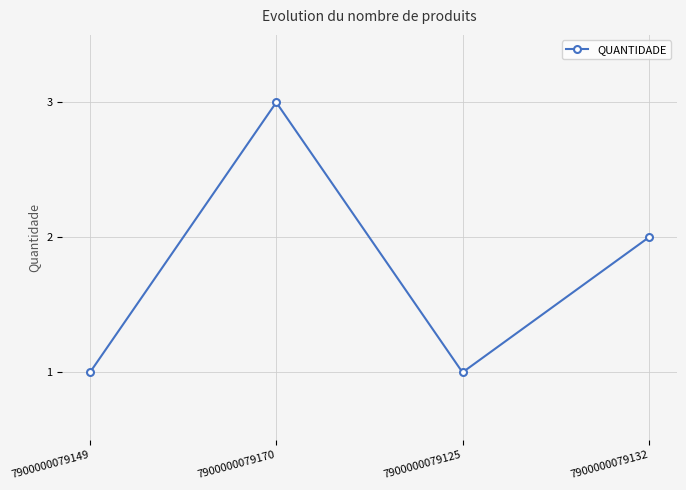

How many points are higher than both their immediate neighbors (excluding endpoints)?

1